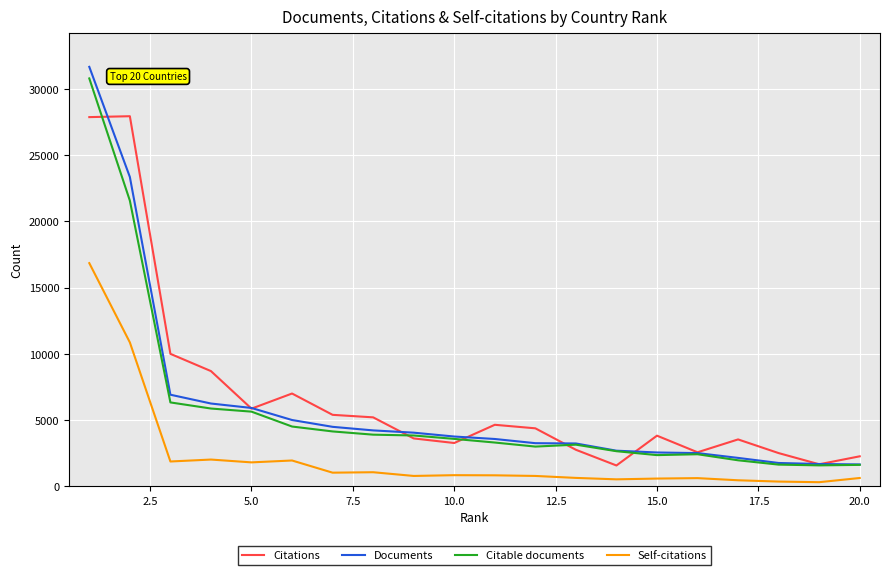

Which series has the largest range (max minus min)?

Documents